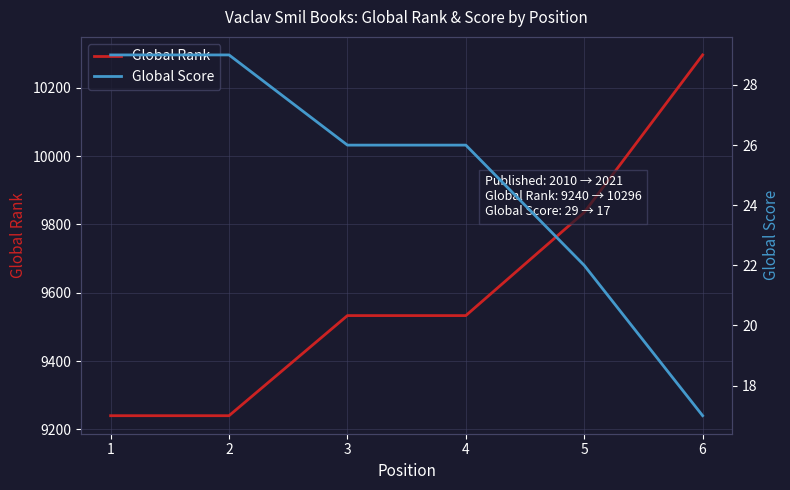

Rank the series at 4 from lowest to highest value.

Global Score, Global Rank